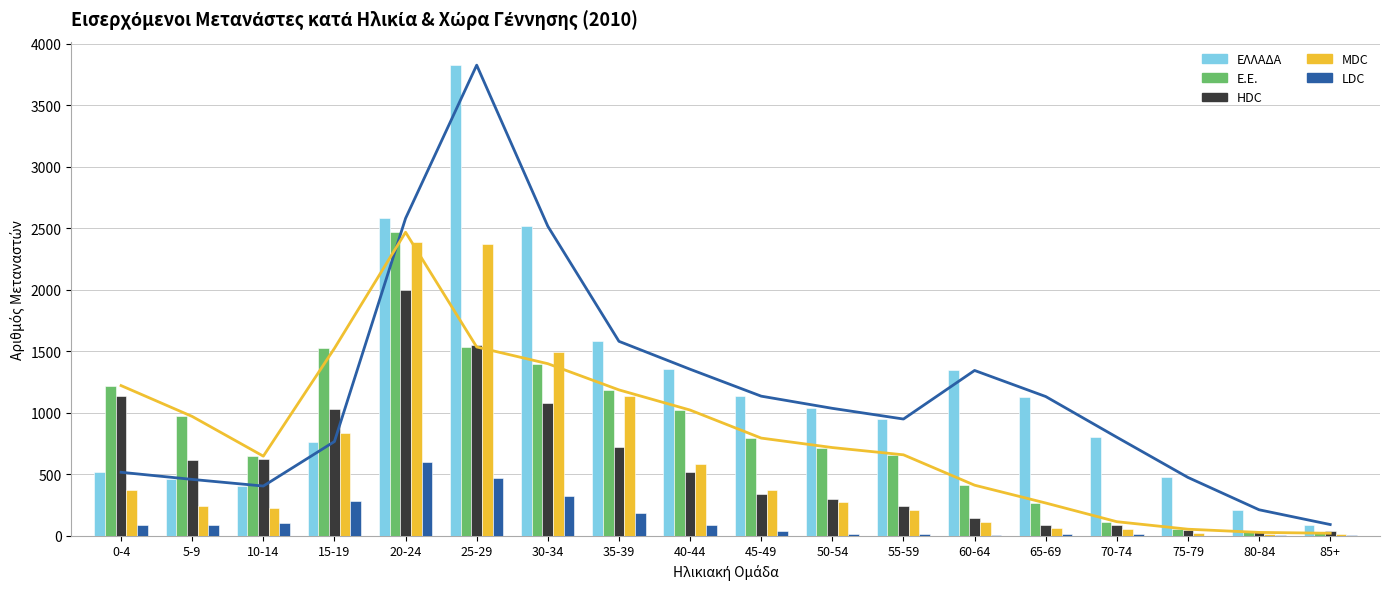

At which category is the sum across all series the highest?

20-24